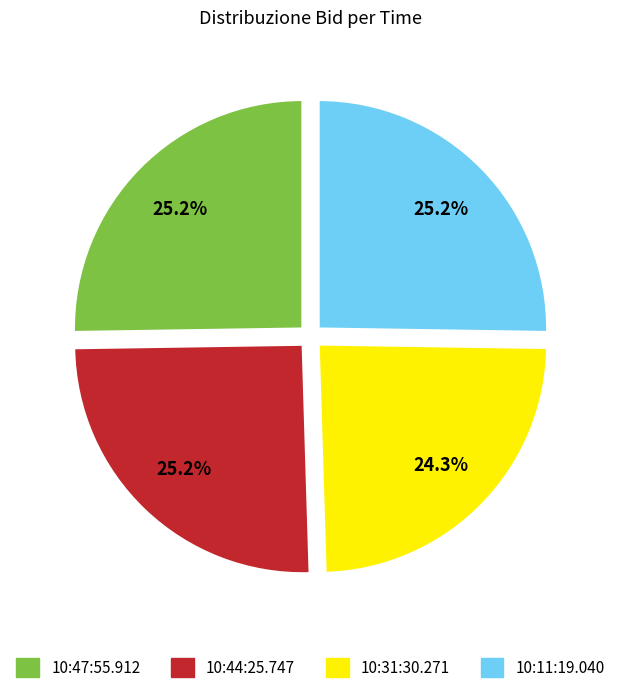

To the nearest percent, what is the average slice percentage?

25%